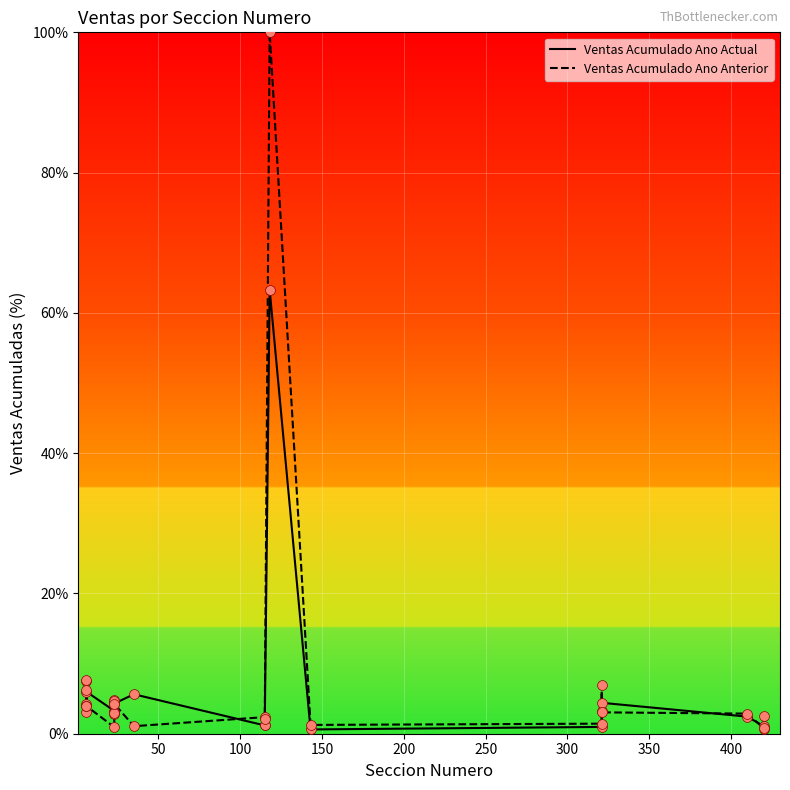

Which series has the largest Y range (max minus min)?

Ventas Acumulado Ano Anterior